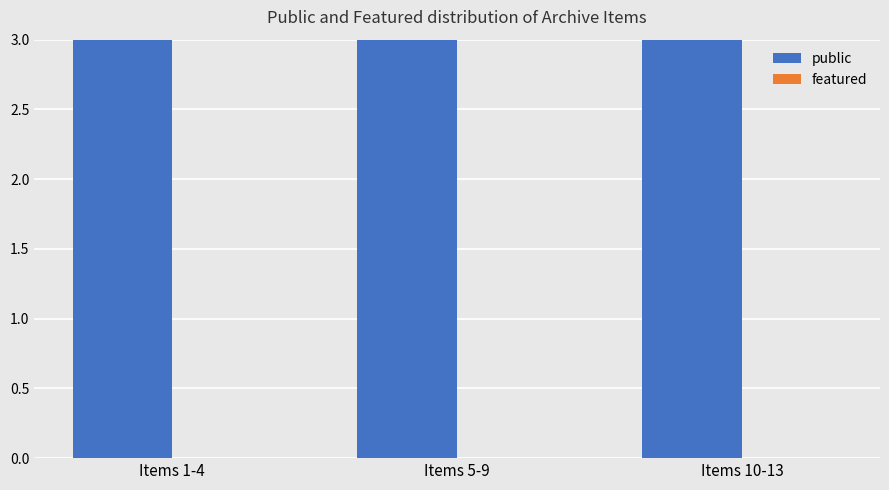

Reading left to right, list all the values displayed in this chart.

public: Items 1-4=4	Items 5-9=5	Items 10-13=4
featured: Items 1-4=0	Items 5-9=0	Items 10-13=0